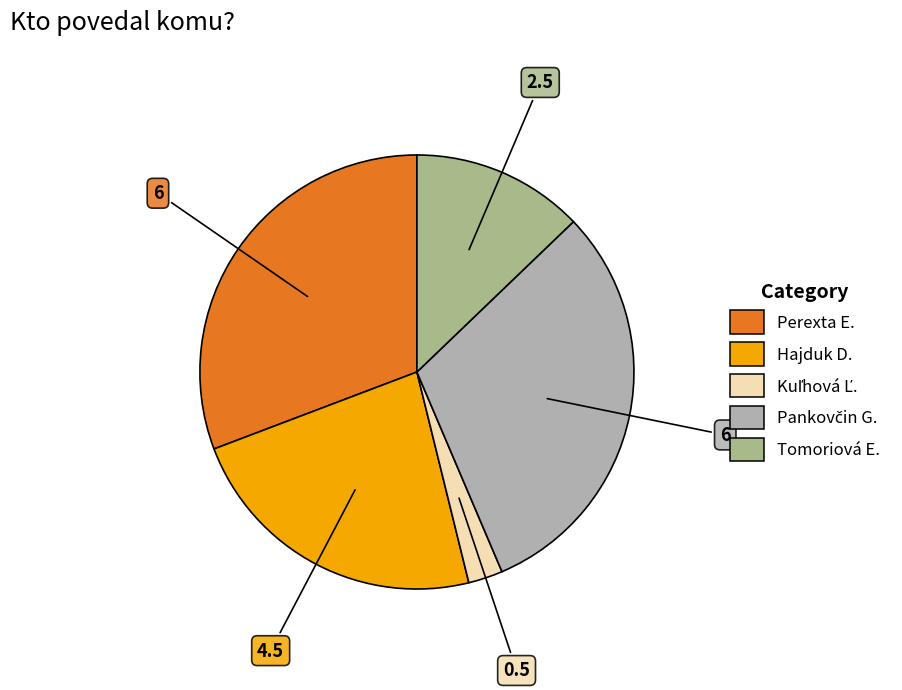

Does any single category account for the majority?

No